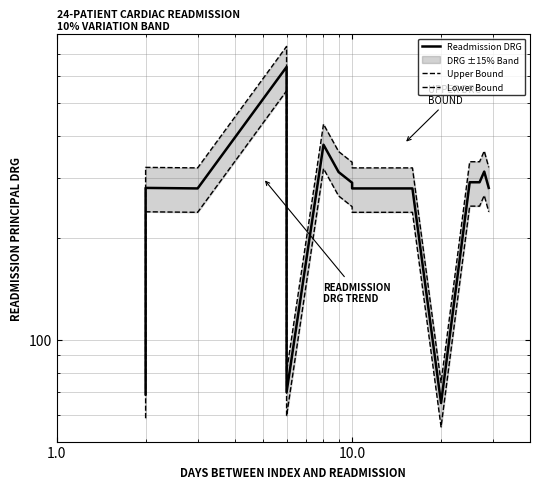

Which series has the largest range (max minus min)?

Upper Bound